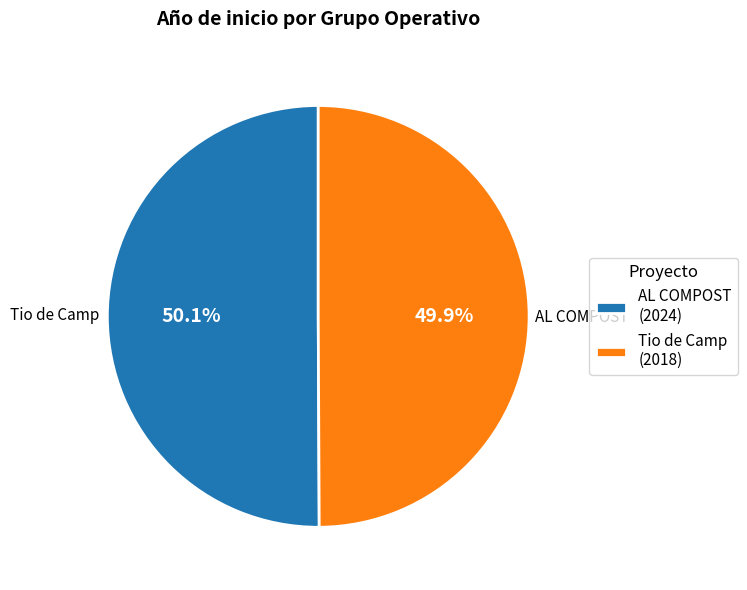

What percentage do AL COMPOST (2024) and Tio de Camp (2018) together represent?

100.0%